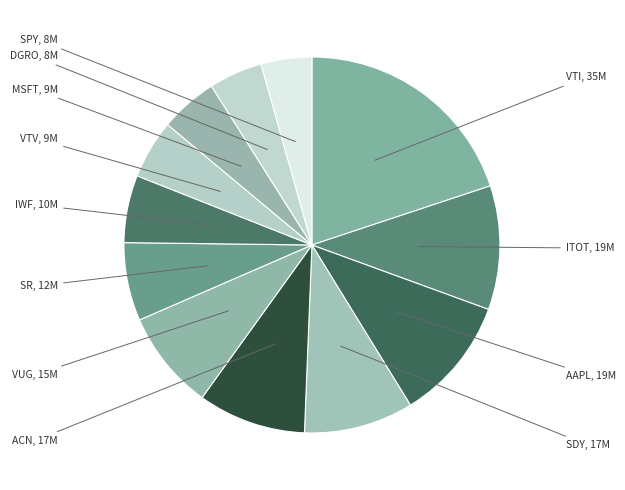

Which slice is the largest?

VTI